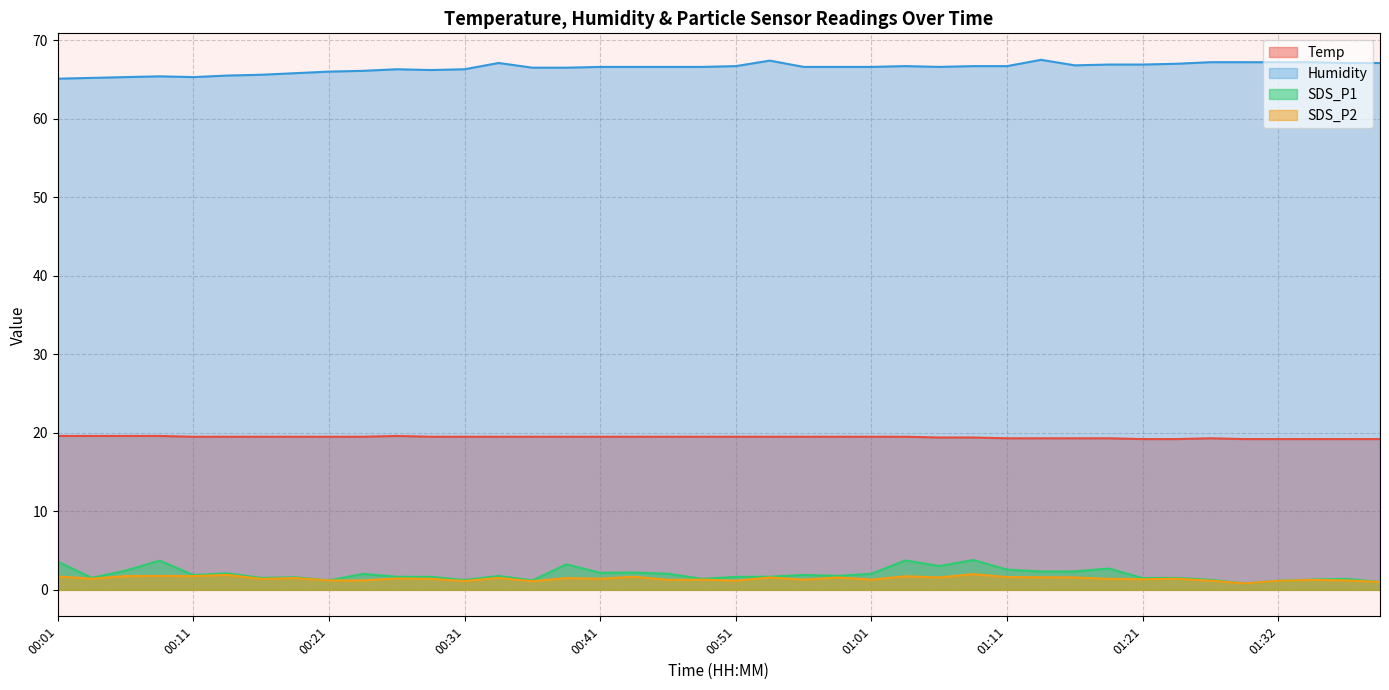

Reading left to right, list all the values displayed in this chart.

Temp: 19.6	19.6	19.6	19.6	19.5	19.5	19.5	19.5	19.5	19.5	19.6	19.5	19.5	19.5	19.5	19.5	19.5	19.5	19.5	19.5	19.5	19.5	19.5	19.5	19.5	19.5	19.4	19.4	19.3	19.3	19.3	19.3	19.2	19.2	19.3	19.2	19.2	19.2	19.2	19.2
Humidity: 65.1	65.2	65.3	65.4	65.3	65.5	65.6	65.8	66.0	66.1	66.3	66.2	66.3	67.1	66.5	66.5	66.6	66.6	66.6	66.6	66.7	67.4	66.6	66.6	66.6	66.7	66.6	66.7	66.7	67.5	66.8	66.9	66.9	67.0	67.2	67.2	67.2	67.2	67.1	67.1
SDS_P1: 3.6	1.5	2.5	3.7	1.9	2.1	1.5	1.6	1.2	2.0	1.7	1.6	1.2	1.8	1.2	3.2	2.2	2.2	2.0	1.4	1.6	1.7	1.9	1.8	2.0	3.8	3.0	3.8	2.6	2.3	2.4	2.7	1.5	1.5	1.3	0.8	1.1	1.3	1.4	1.0
SDS_P2: 1.7	1.4	1.8	1.8	1.8	1.9	1.4	1.5	1.2	1.2	1.4	1.4	1.1	1.5	1.1	1.5	1.4	1.7	1.3	1.3	1.2	1.6	1.3	1.6	1.3	1.7	1.6	2.0	1.6	1.6	1.6	1.4	1.4	1.4	1.2	0.8	1.1	1.3	1.2	1.0